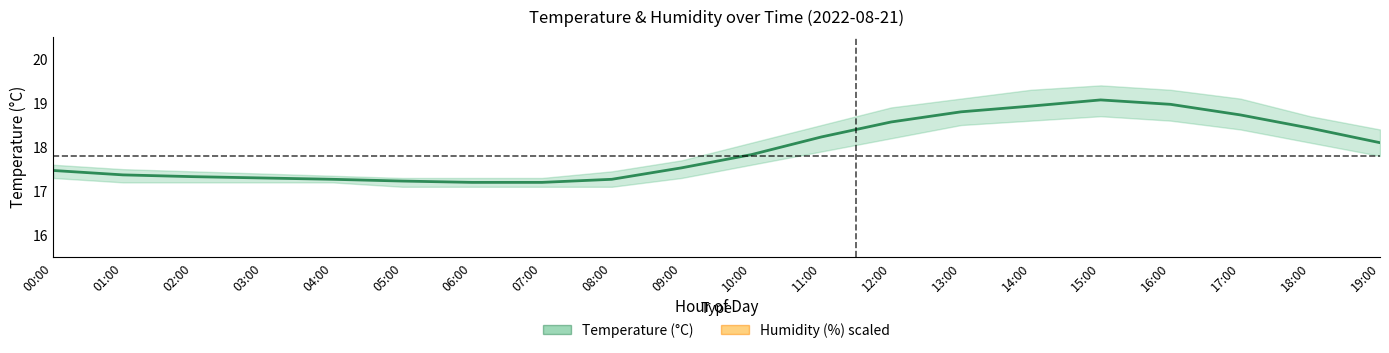

Rank the categories by Temperature (°C) value from lowest to highest.

06:00, 07:00, 05:00, 04:00, 08:00, 03:00, 02:00, 01:00, 00:00, 09:00, 10:00, 19:00, 11:00, 18:00, 12:00, 17:00, 13:00, 14:00, 16:00, 15:00